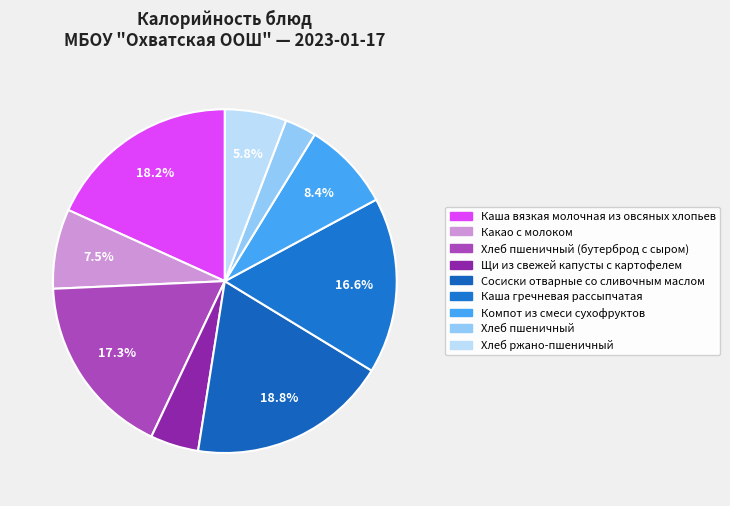

Count the number of slices in the pie.

9